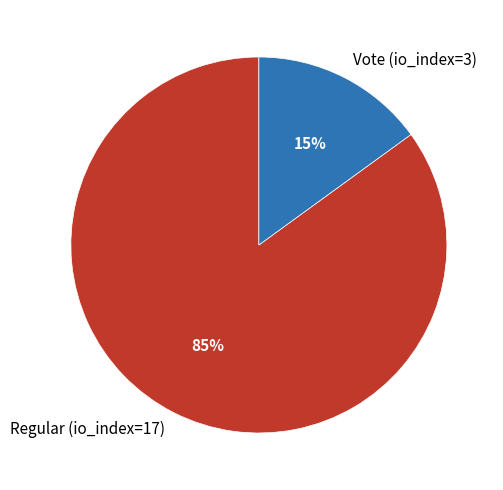

Which slice represents more than half of the pie?

Regular (io_index=17)